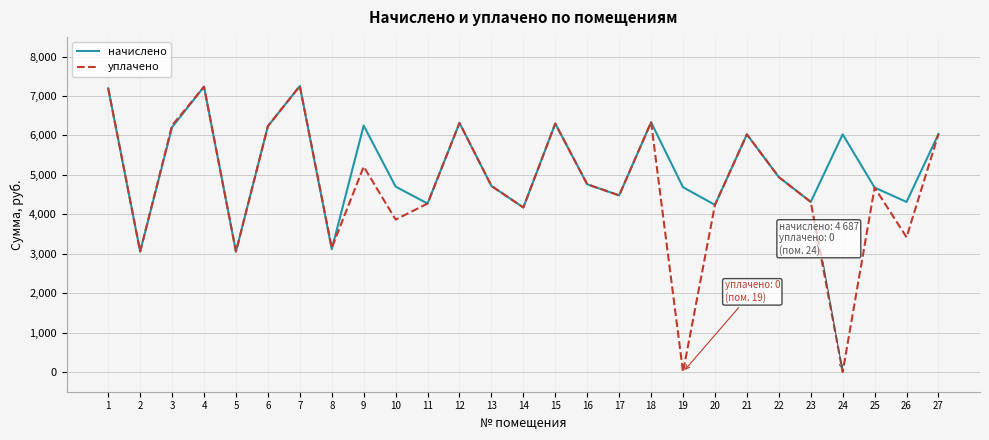

Which series has the largest range (max minus min)?

уплачено